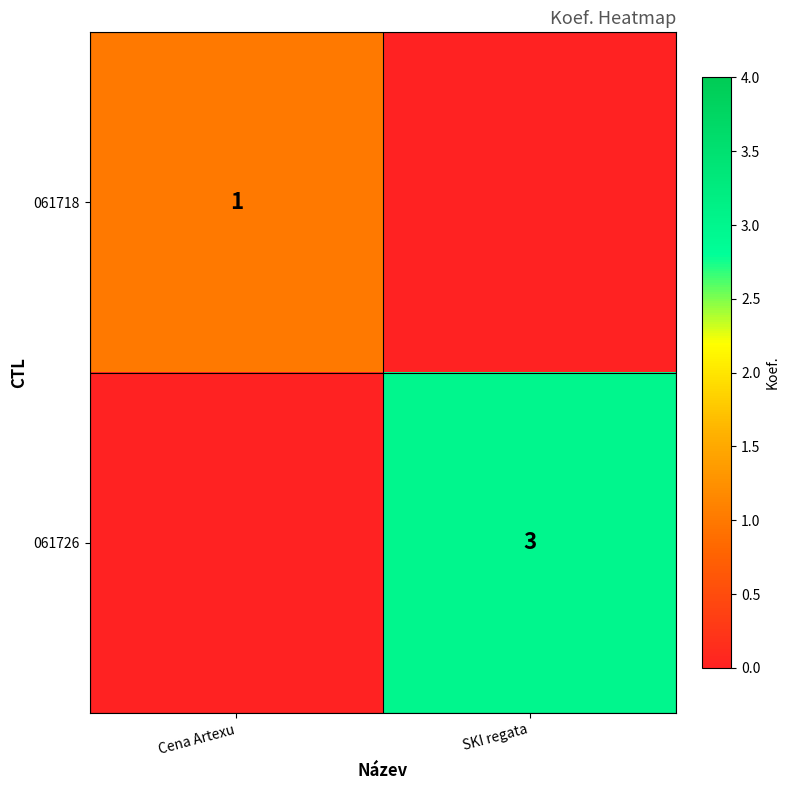

Which series has the largest range (max minus min)?

061726